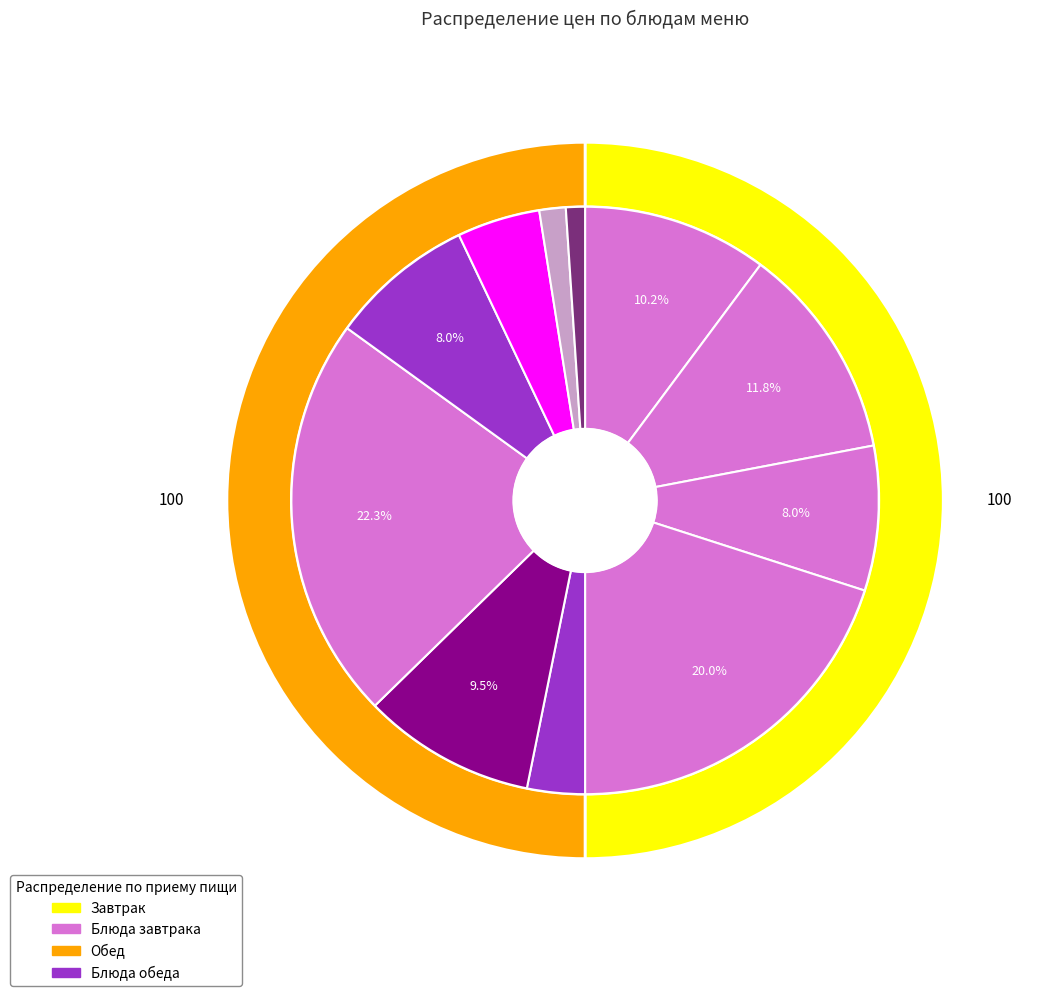

To the nearest percent, what is the difference between the largest and smallest slice percentages?

21%